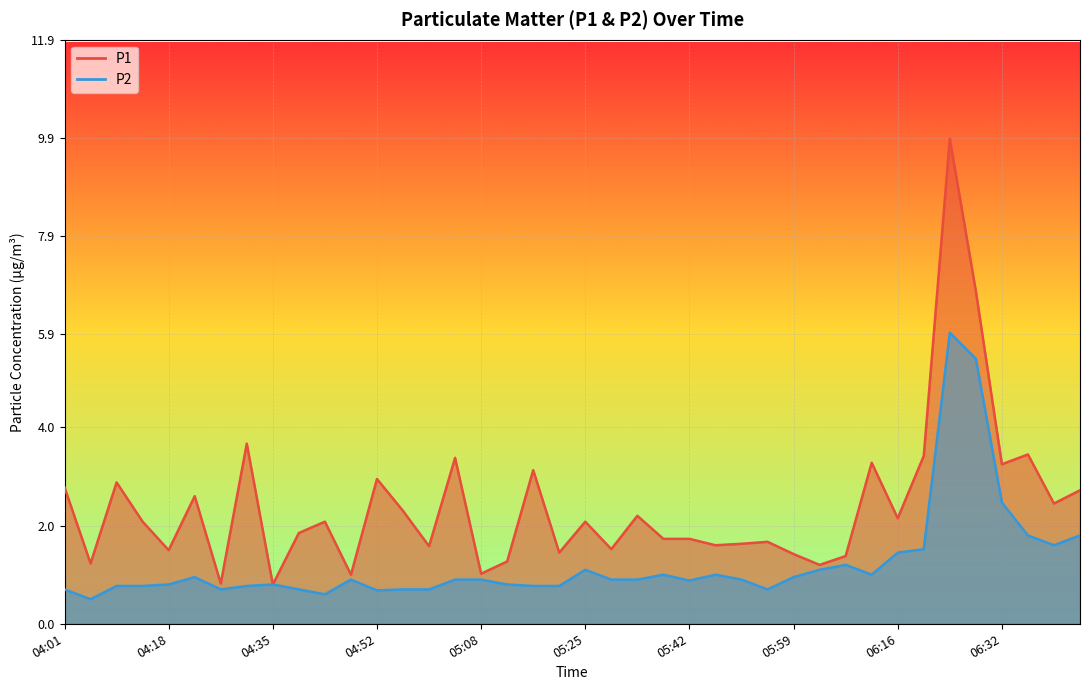

The P2 series shows 0.4 at 04:18. True or false?

False